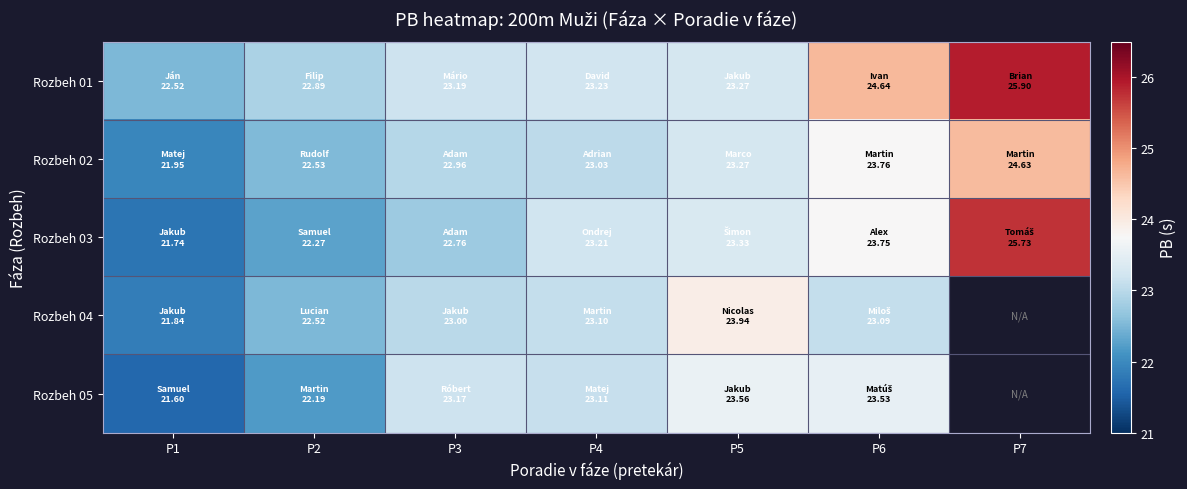

Which has a higher value, P2 or P1?

P2